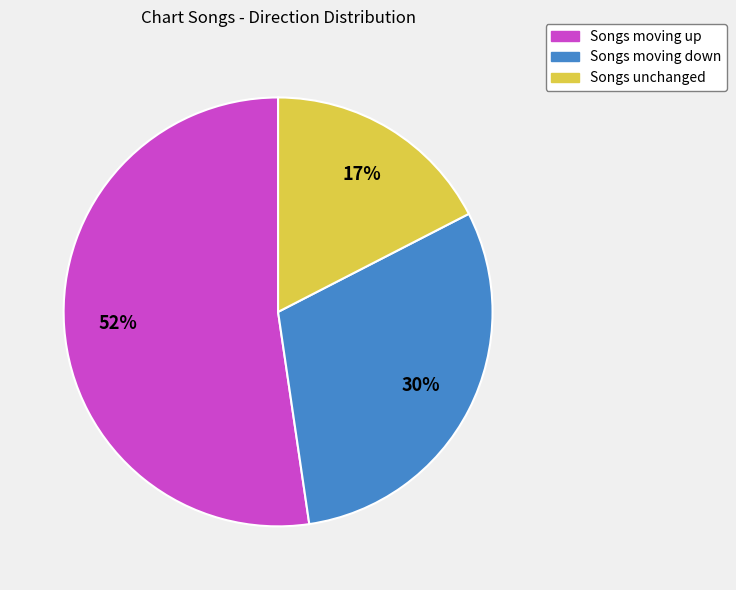

To the nearest percent, what is the average slice percentage?

33%